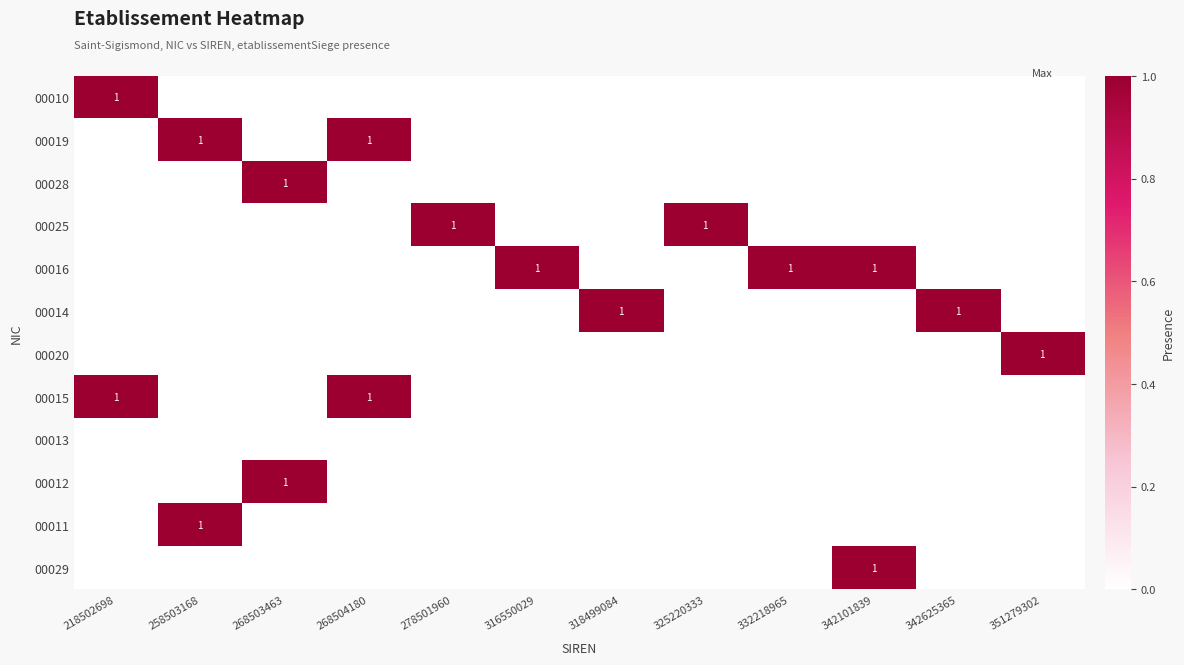

Which has a higher value, 268504180 or 332218965?

268504180